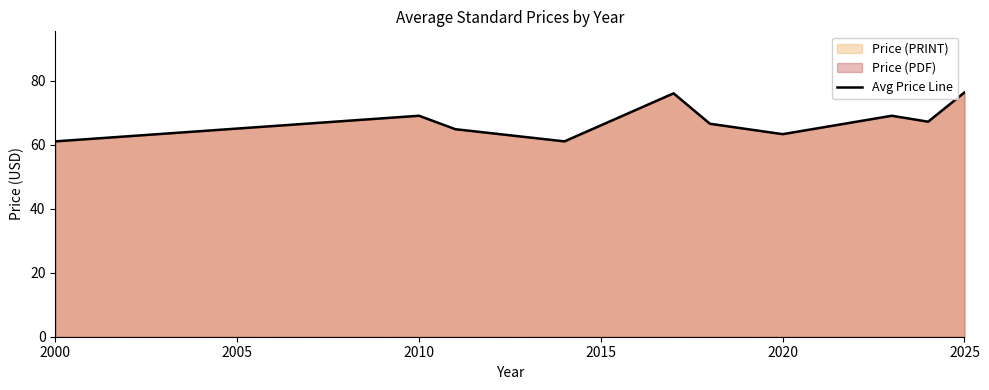

What is the approximate value at 2025?

76.3